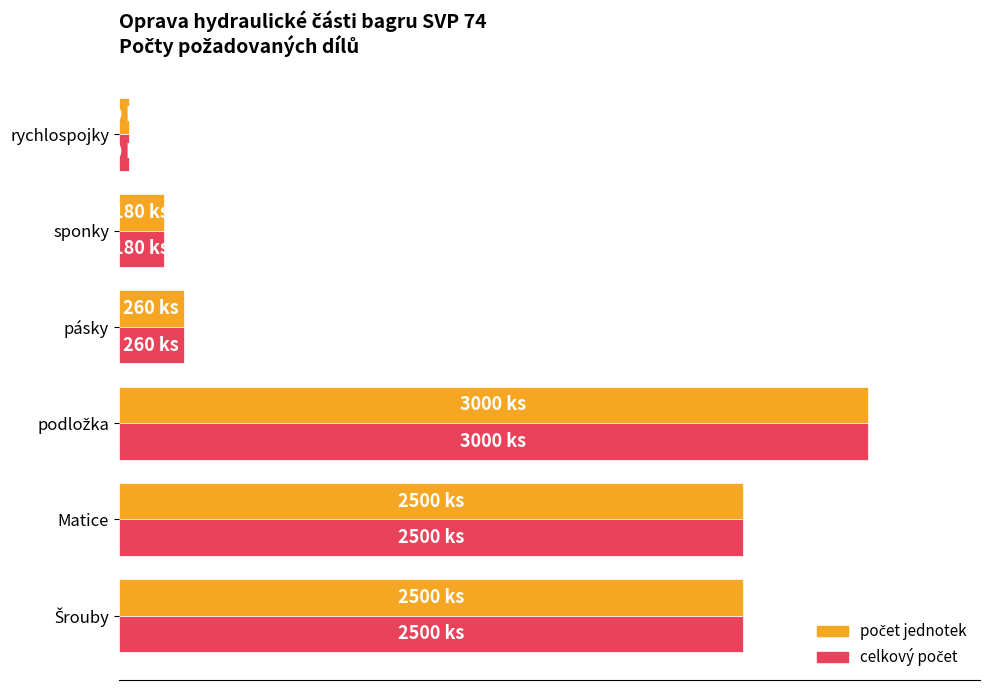

Rank the series by their maximum value, from lowest to highest.

počet jednotek, celkový počet